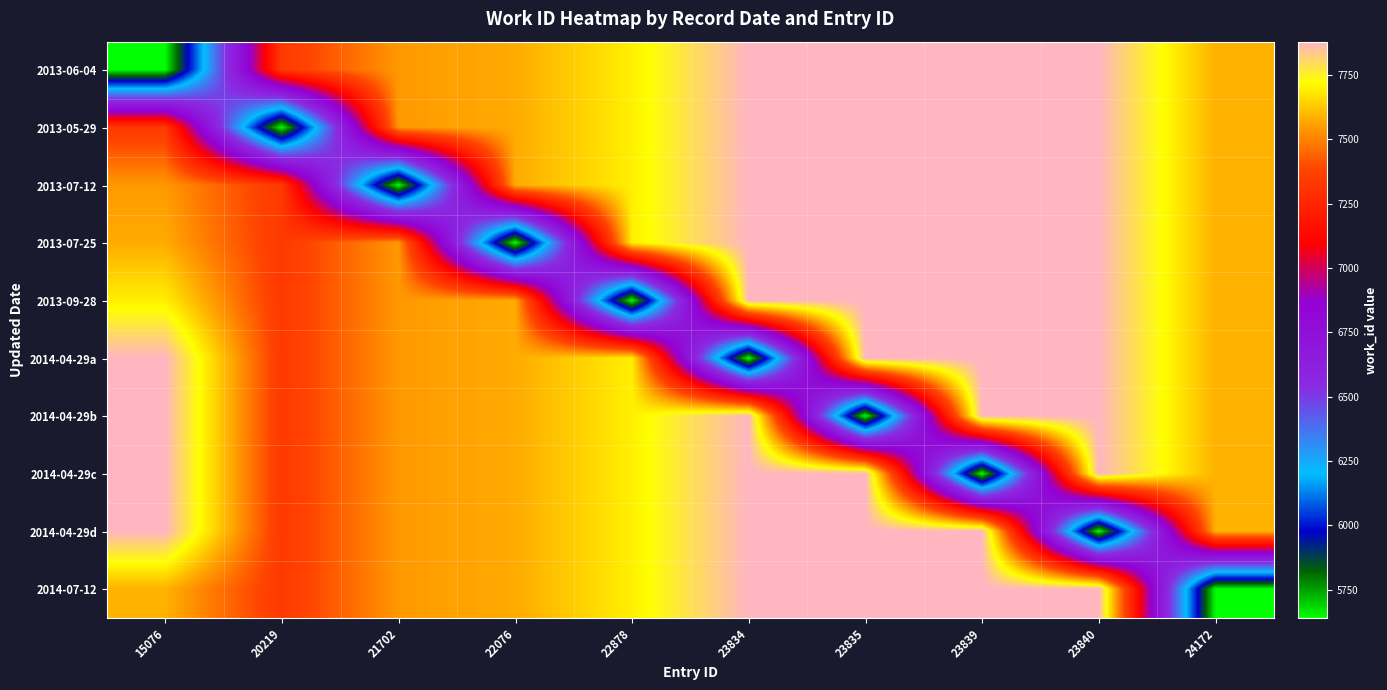

Which has a higher value, 23835 or 22076?

23835